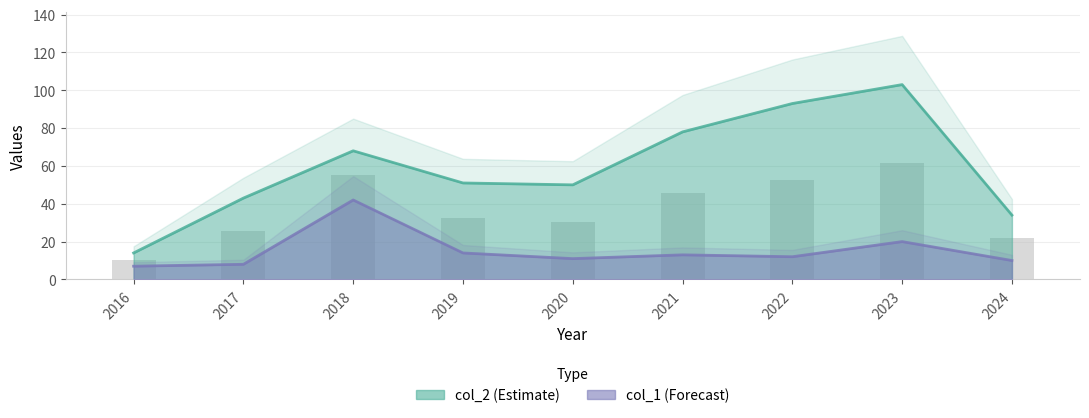

Rank the series at 2018 from lowest to highest value.

col_1, col_2